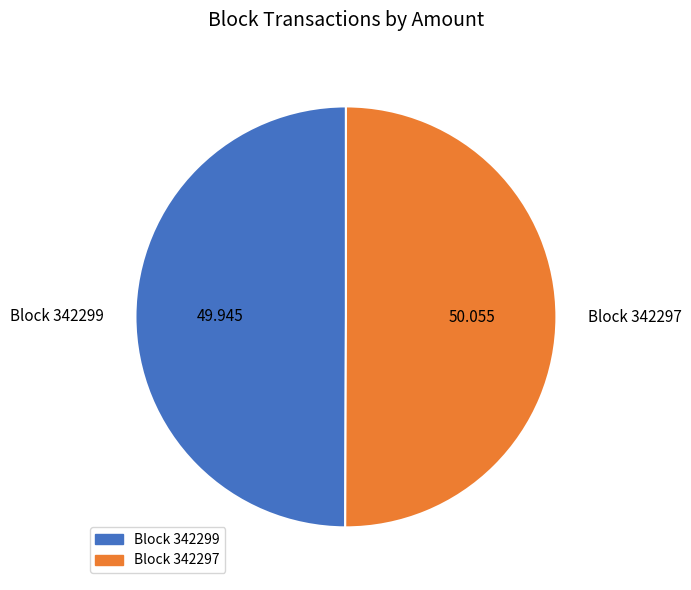

Do Block 342299 and Block 342297 together represent more than half of the pie?

Yes